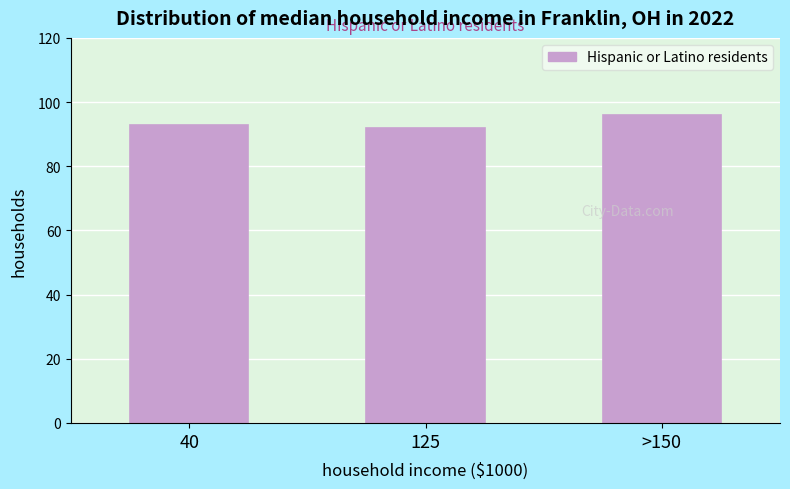

Reading left to right, extract all data points from this chart.

40=93	125=92	>150=96